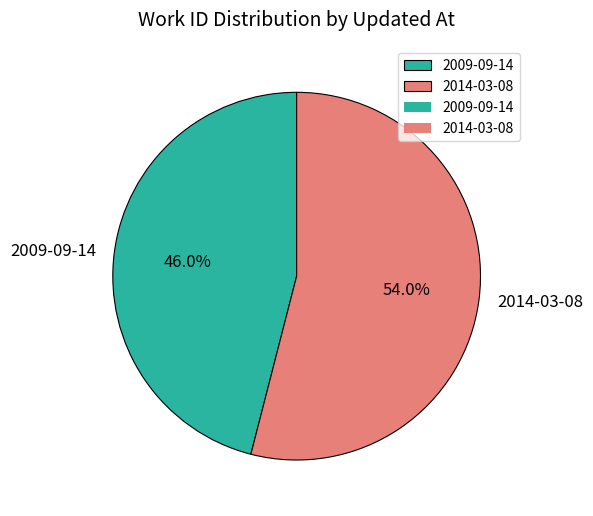

Between 2014-03-08 and 2009-09-14, which is larger?

2014-03-08